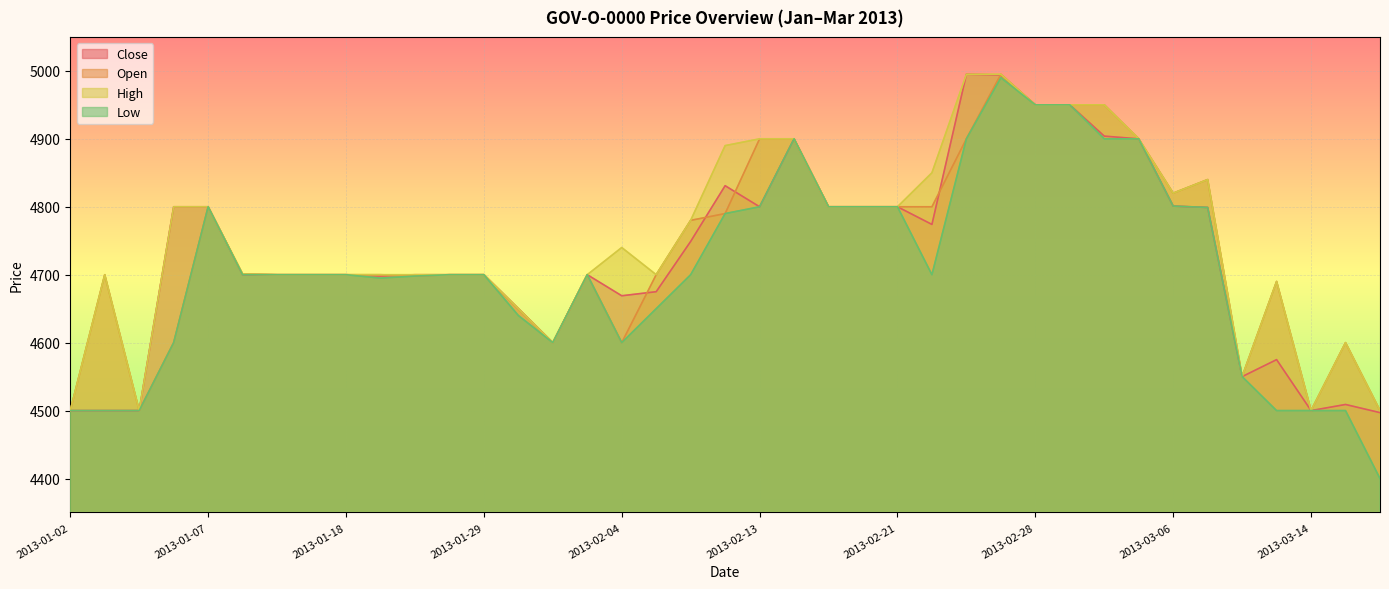

The Open series shows 8295 at 2013-01-07. True or false?

False